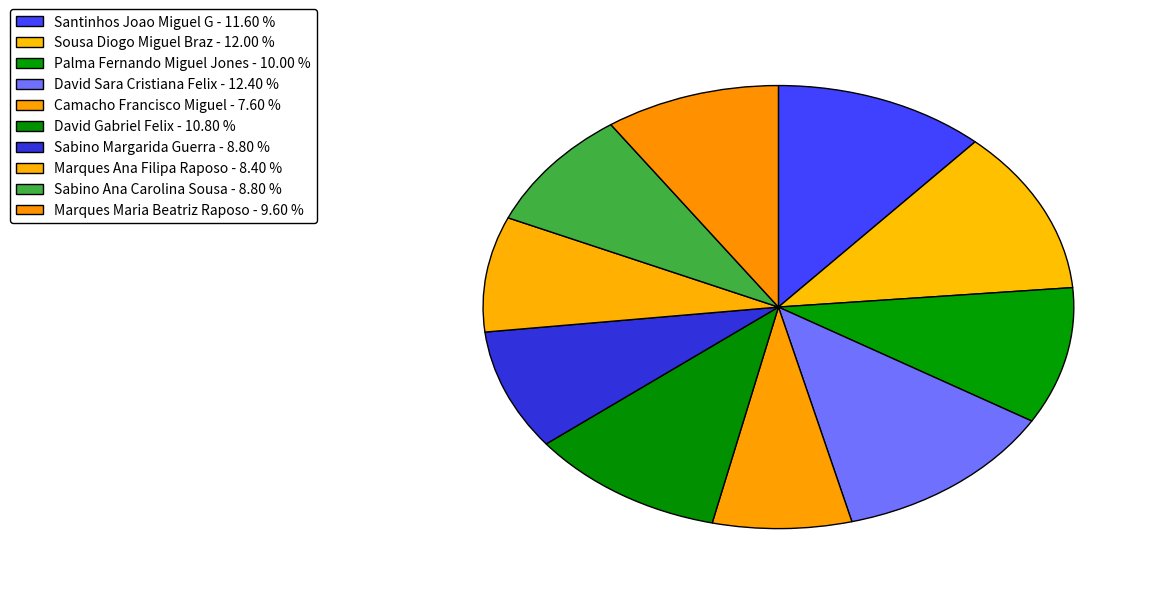

Is it true that David Sara Cristiana Felix is 12% of the pie?

True